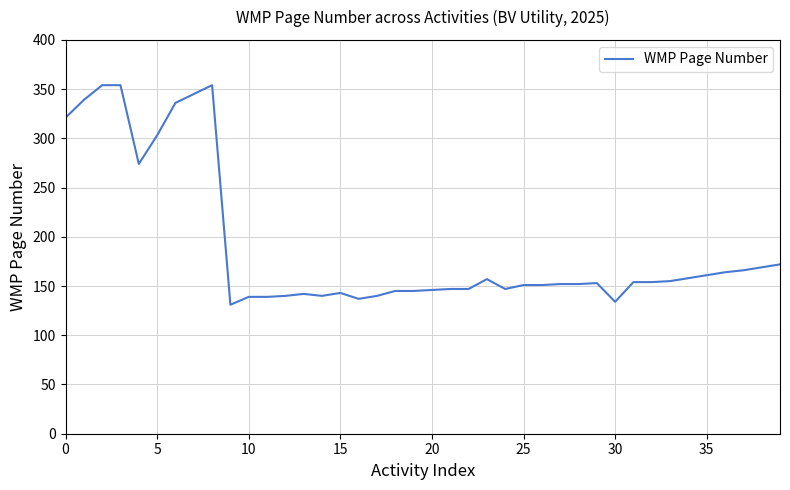

What is the difference between the maximum and minimum values?

223